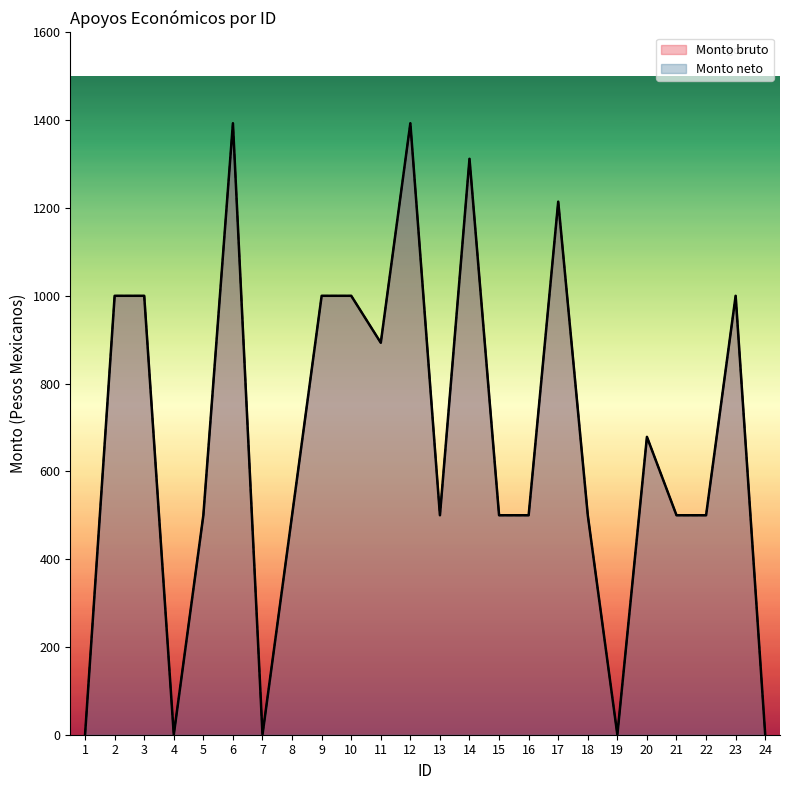

What is the difference between the maximum and minimum values in the Monto bruto series?

1393.1